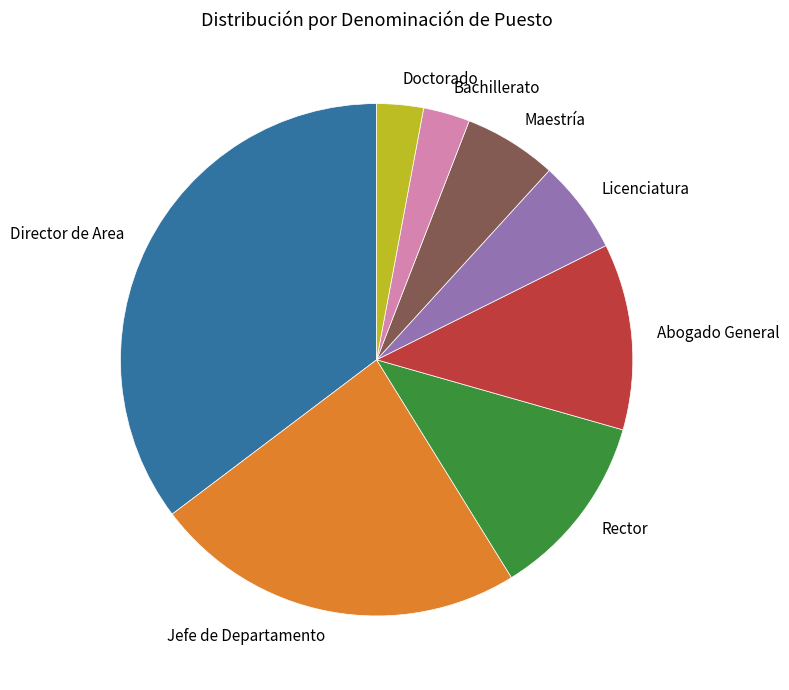

Which slice is the largest?

Director de Area